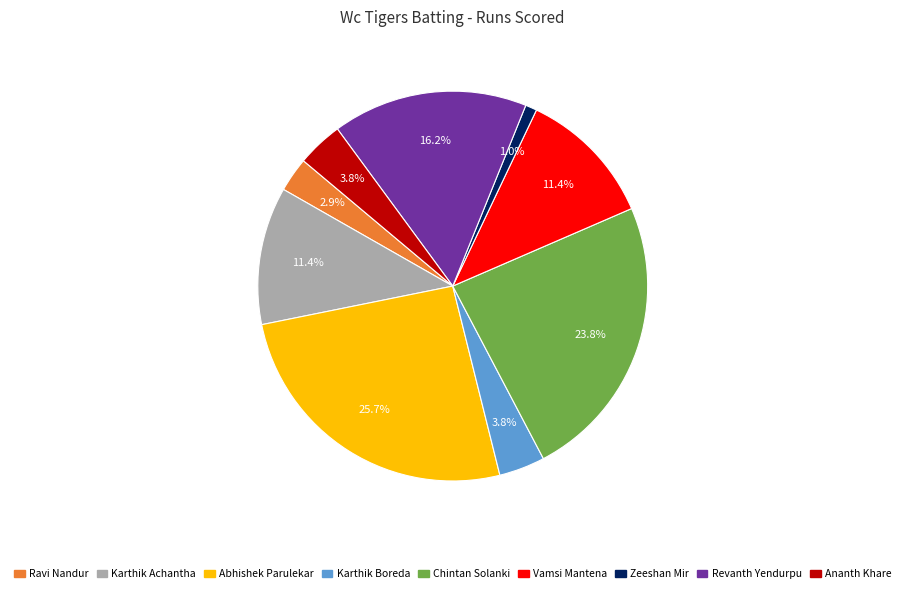

What percentage is the Chintan Solanki slice, to the nearest percent?

24%